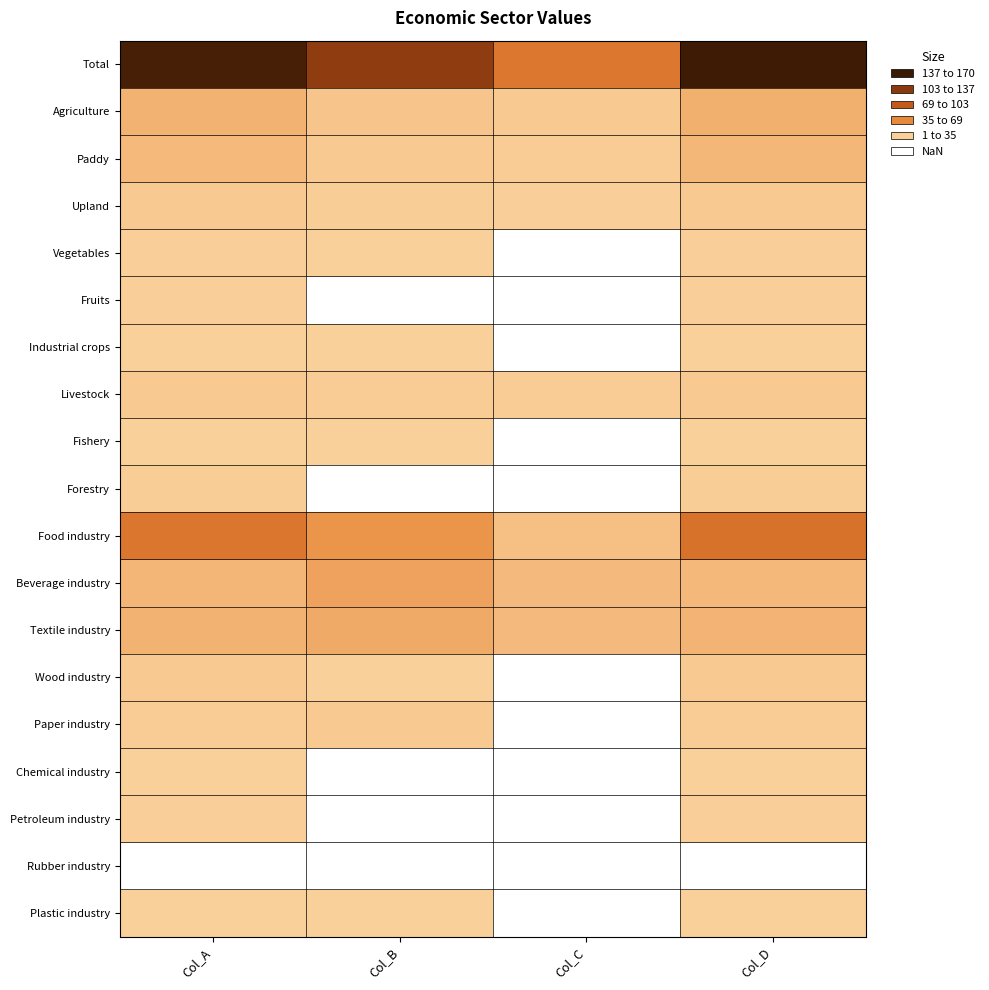

Count the number of categories in the chart.

4